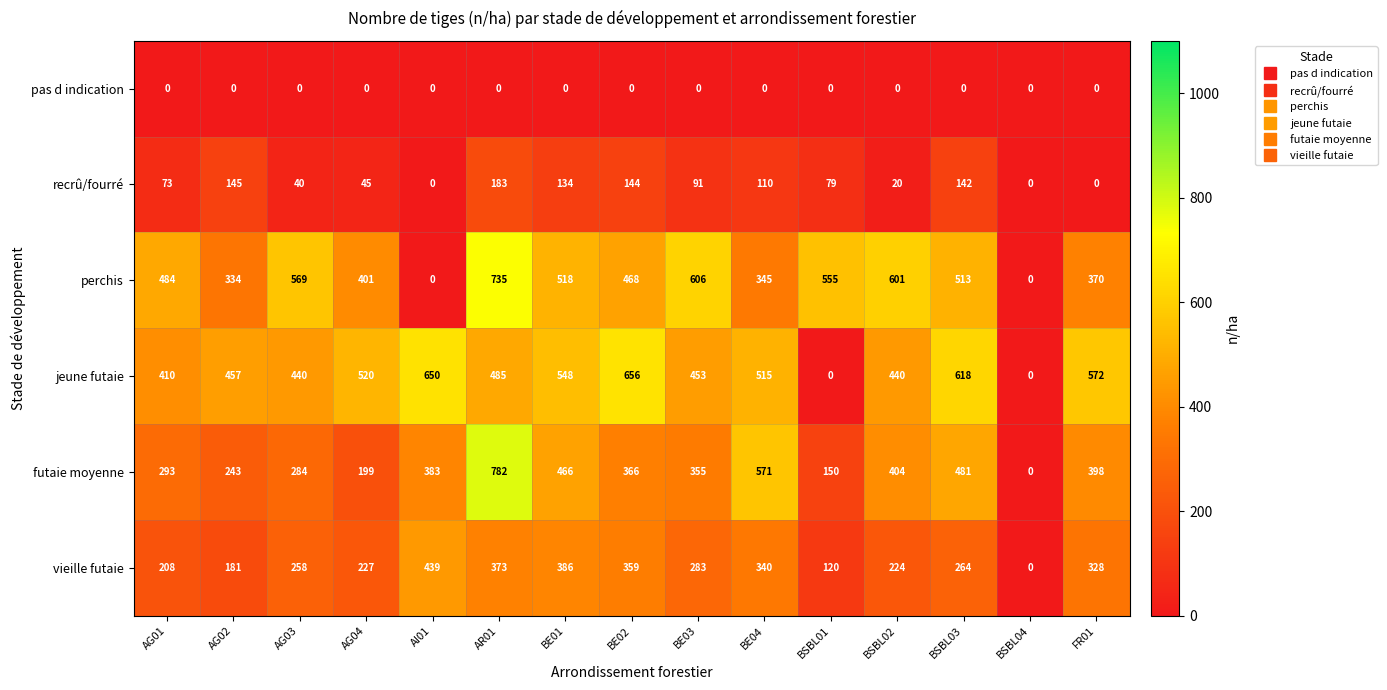

True or false: pas d indication has a value of 0 at AI01.

True